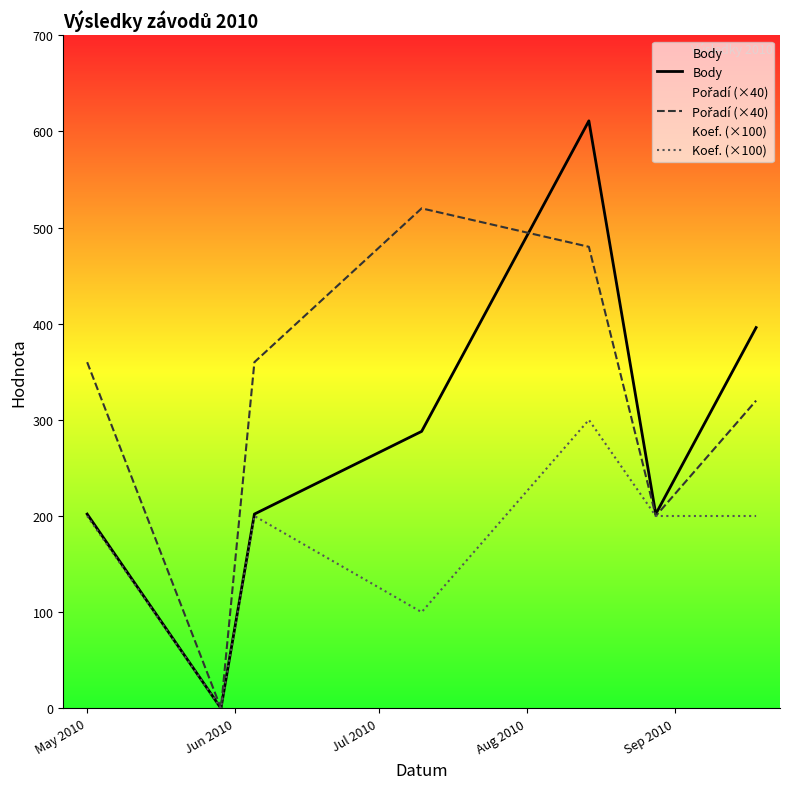

What is the maximum value shown in the chart?

611